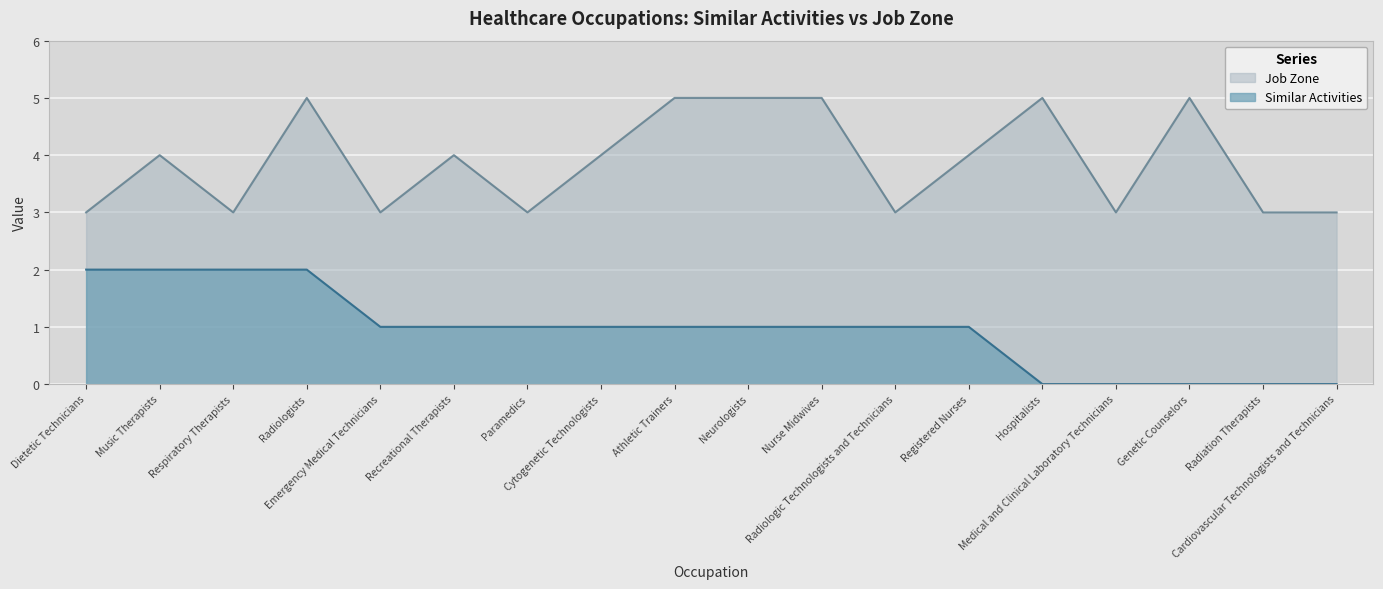

At which label does Similar Activities reach its peak?

Dietetic Technicians